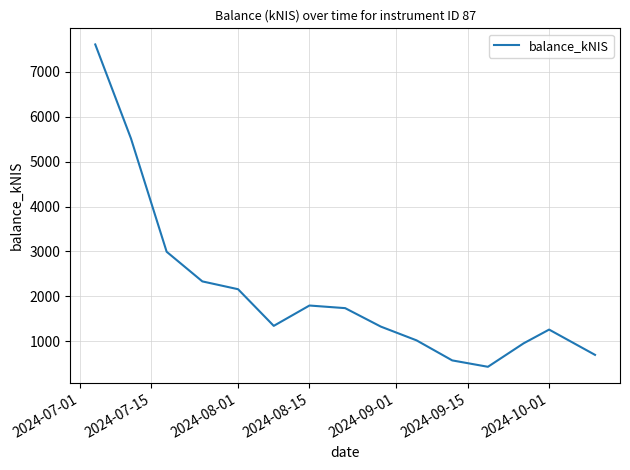

What is the minimum value shown in the chart?

432.8